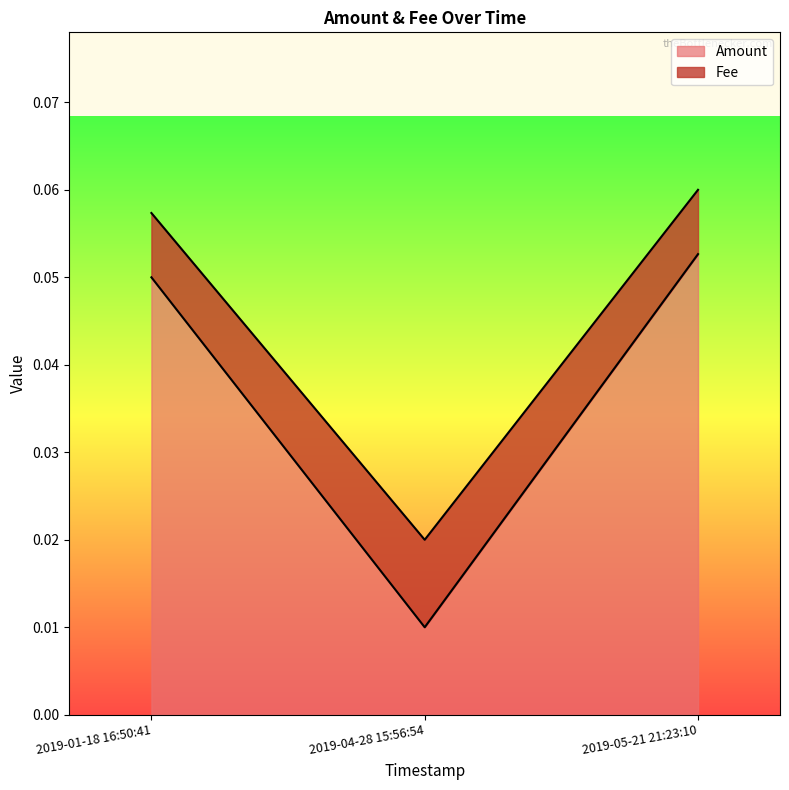

Count the number of data series in this chart.

2